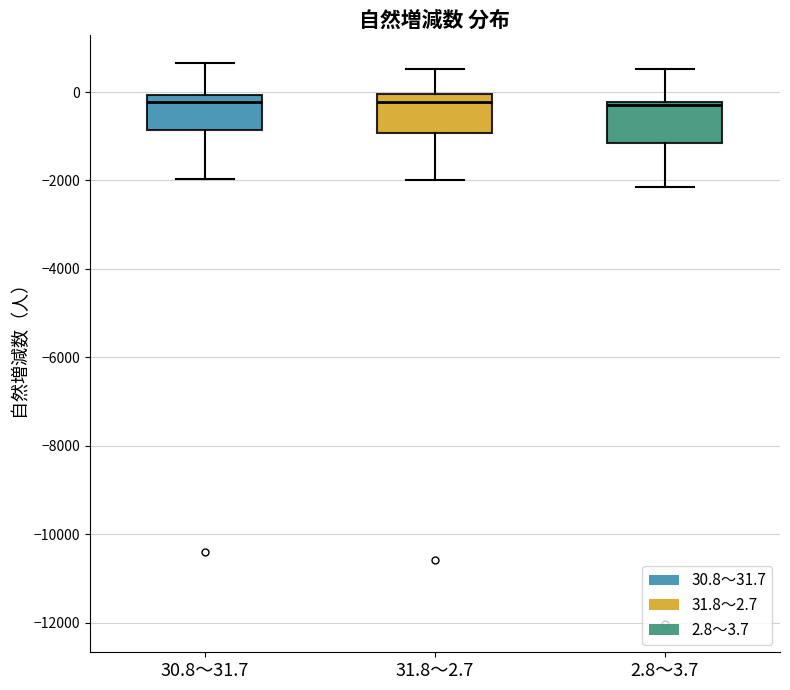

Where does the upper whisker of the box for 31.8～2.7 end on the y-axis? The values are not printed on the chart, so give them approximately, as read against the axis.

600